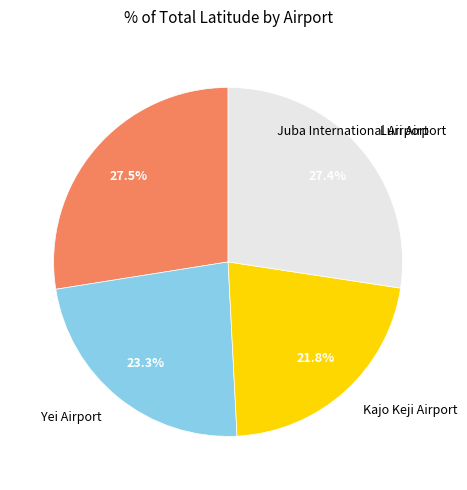

Count the number of slices in the pie.

4